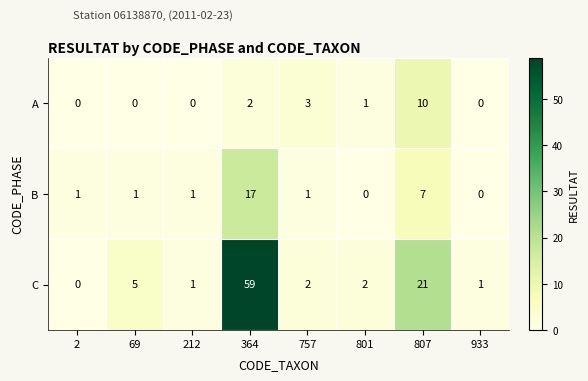

List the series in order of their peak value, highest first.

C, B, A